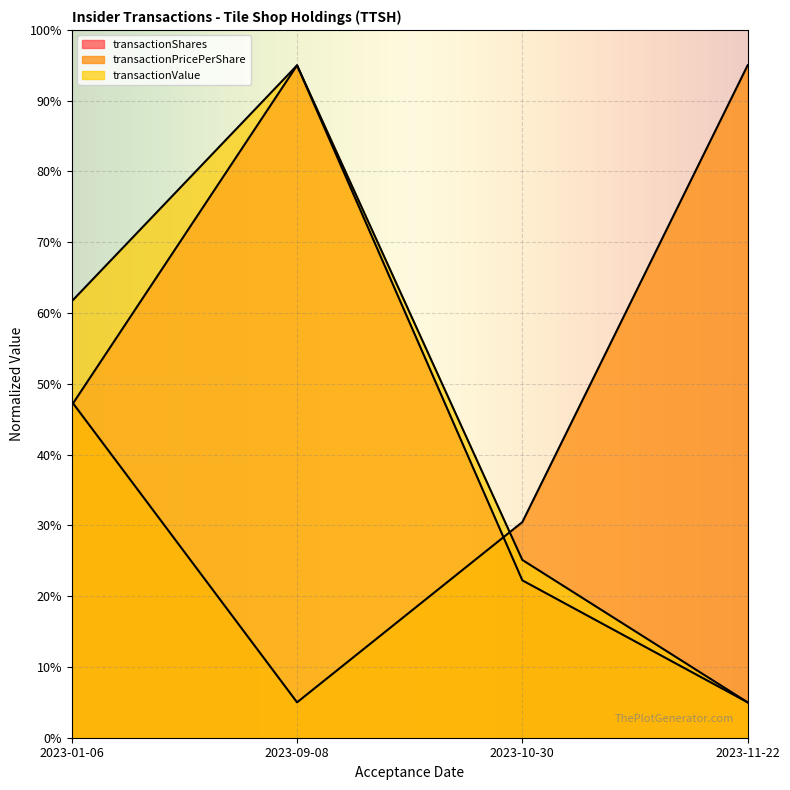

Reading right to left, what are all the values shown in this chart?

transactionShares: 5.0	22.2	95.0	47.0
transactionPricePerShare: 95.0	30.5	5.0	47.5
transactionValue: 5.0	25.1	95.0	61.7